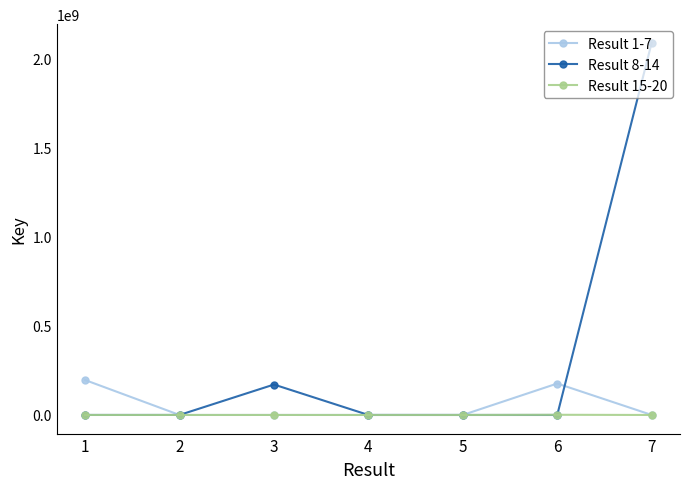

The value of Result 8-14 at 7 is 2088411057. True or false?

True